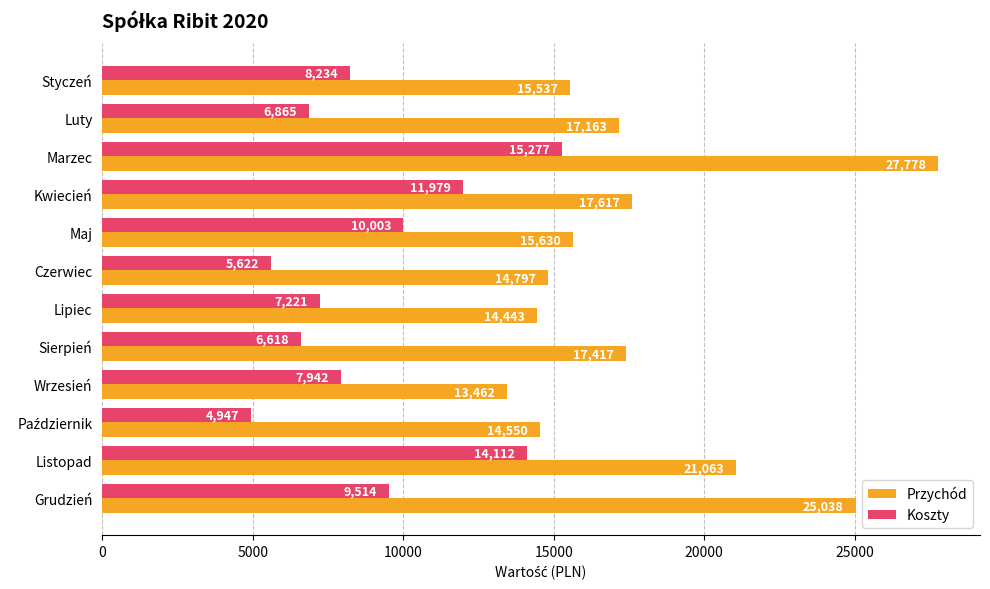

Which series has the largest total across all categories?

Przychód